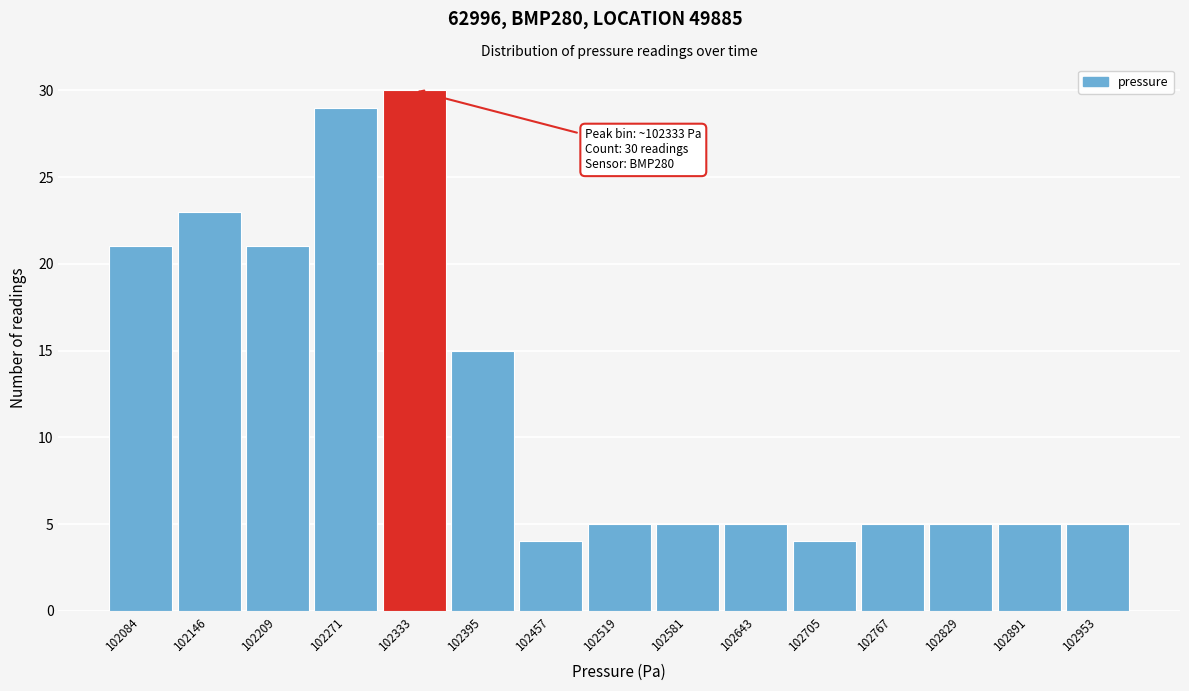

Reading left to right, transcribe all the data shown in this chart.

21	23	21	29	30	15	4	5	5	5	4	5	5	5	5